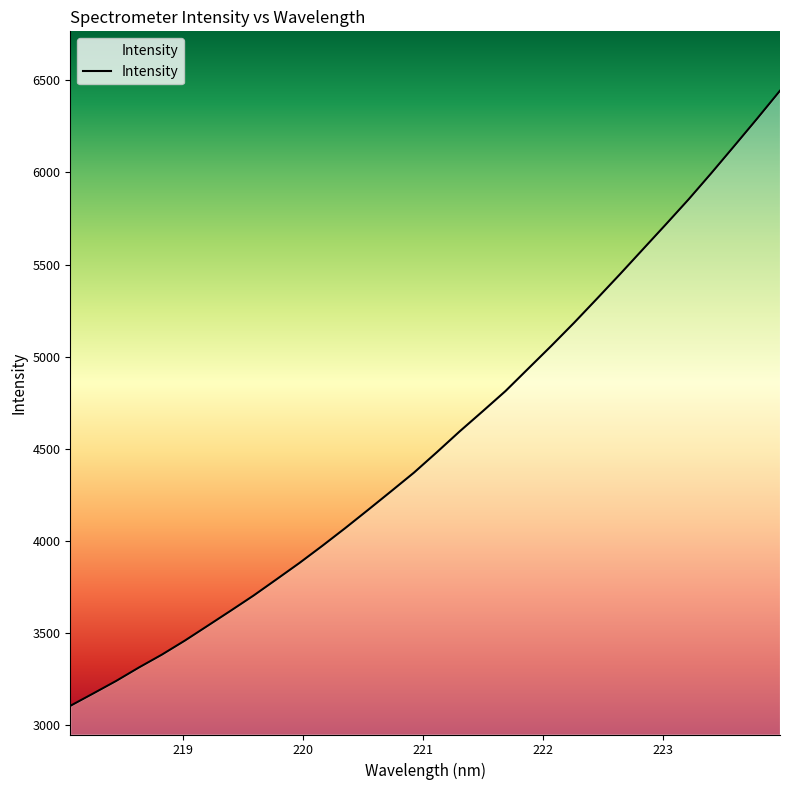

Is this an area chart (filled region under the line)?

No